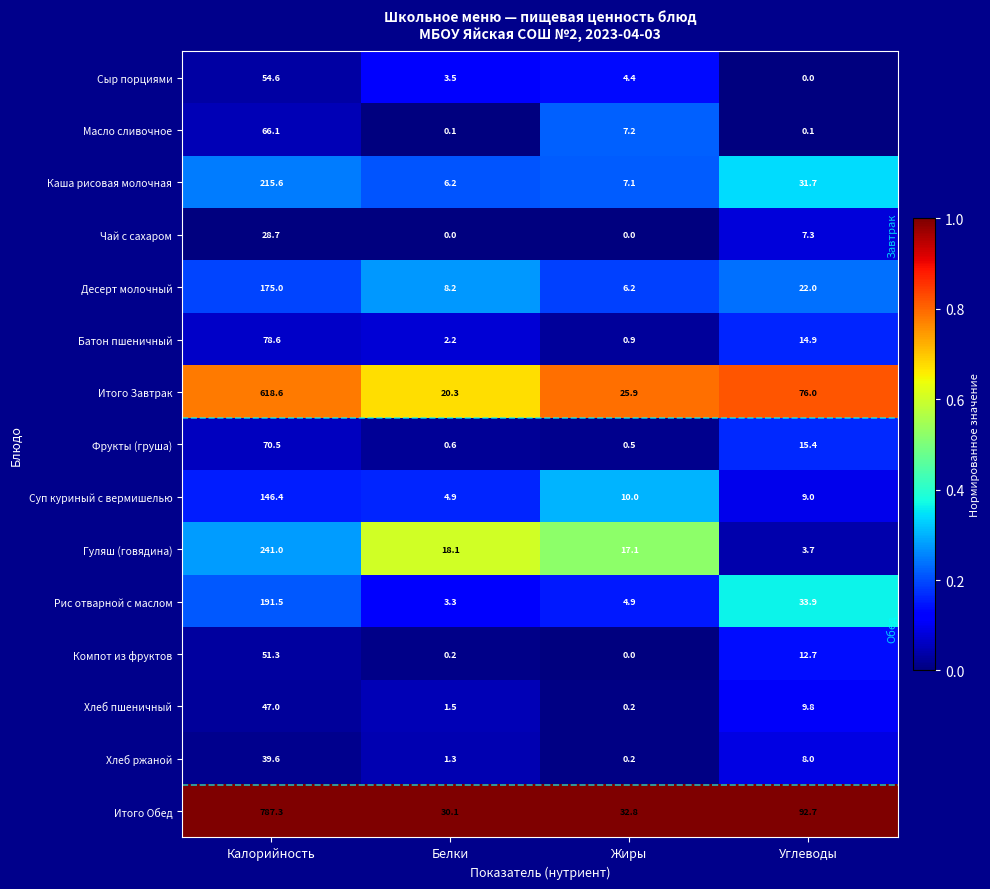

True or false: Чай с сахаром has a value of 28.7 at Калорийность.

True